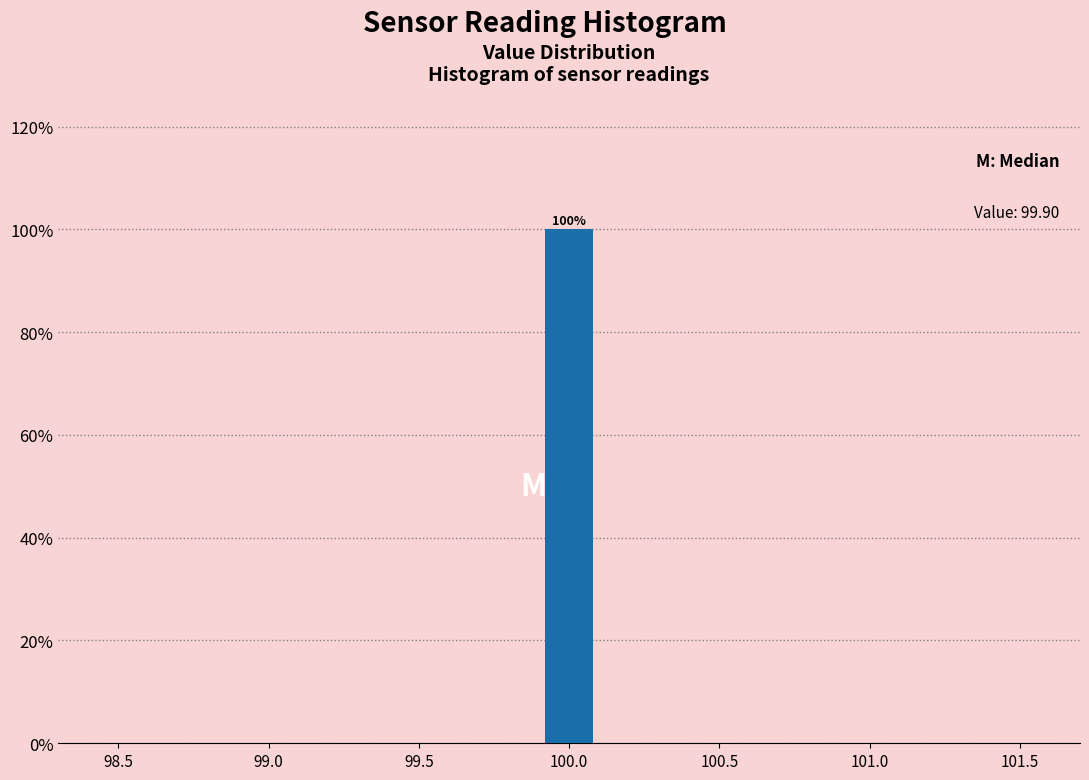

Which range on the x-axis has the tallest bar?

99.9 to 100.1